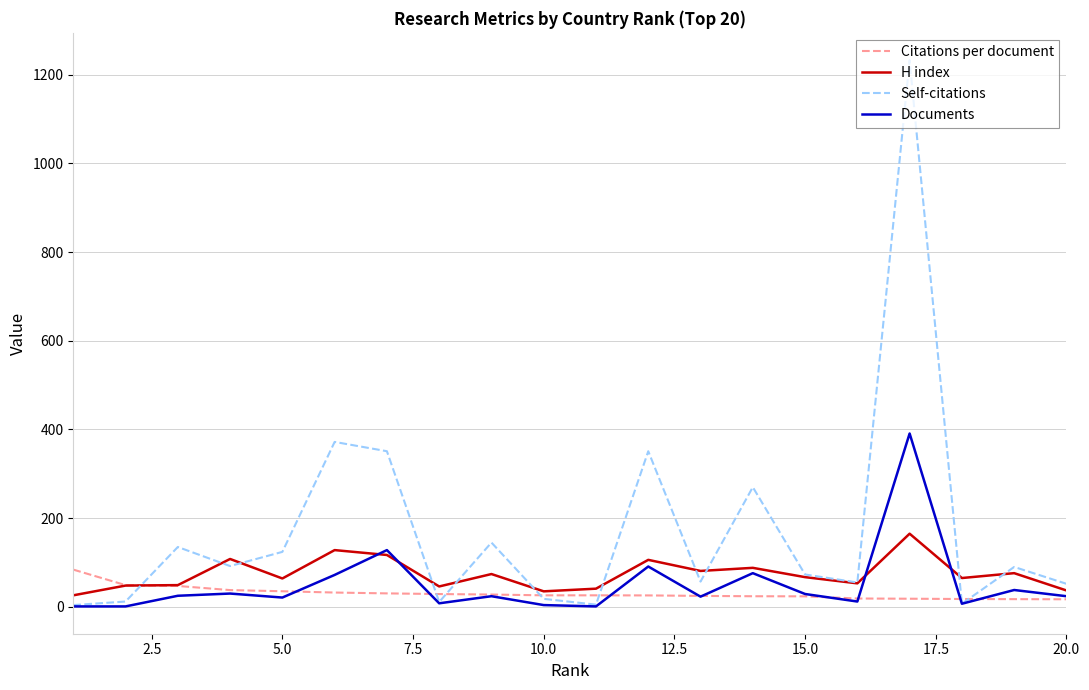

How many interior local peaks does the Self-citations series have?

7